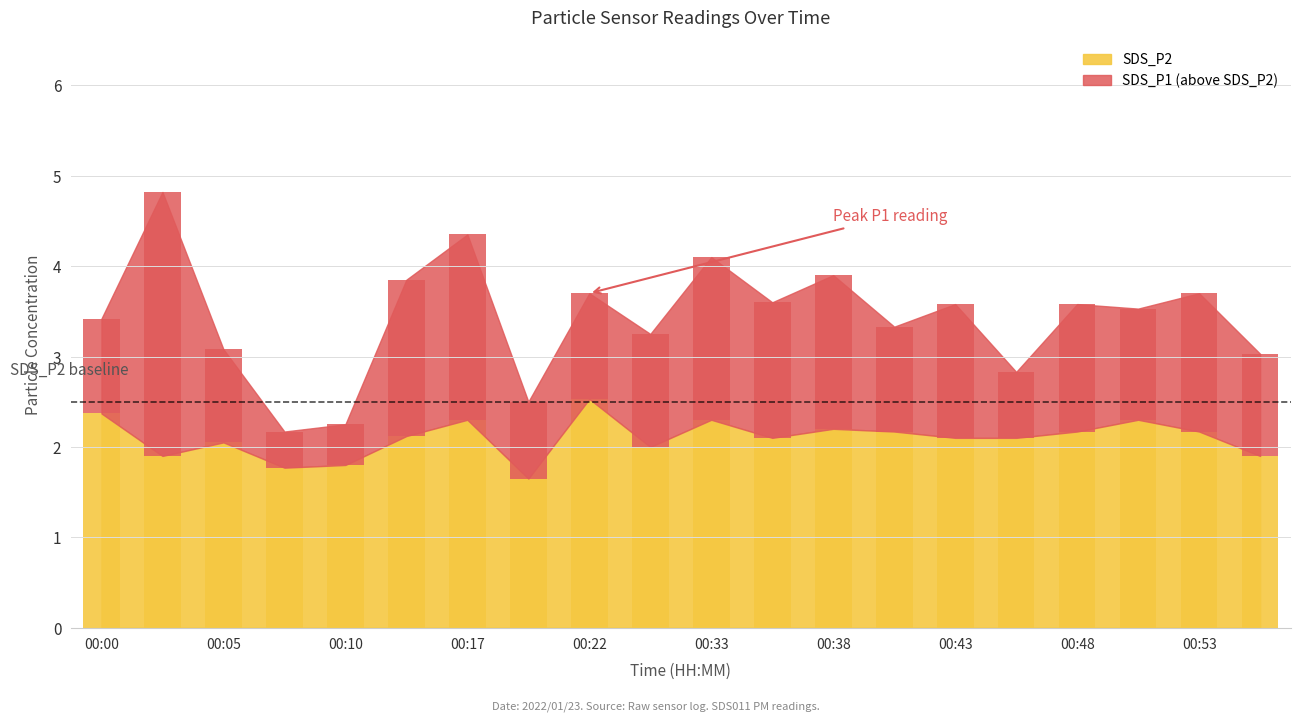

What is the difference between the values at 00:48 and 00:43?

0.1